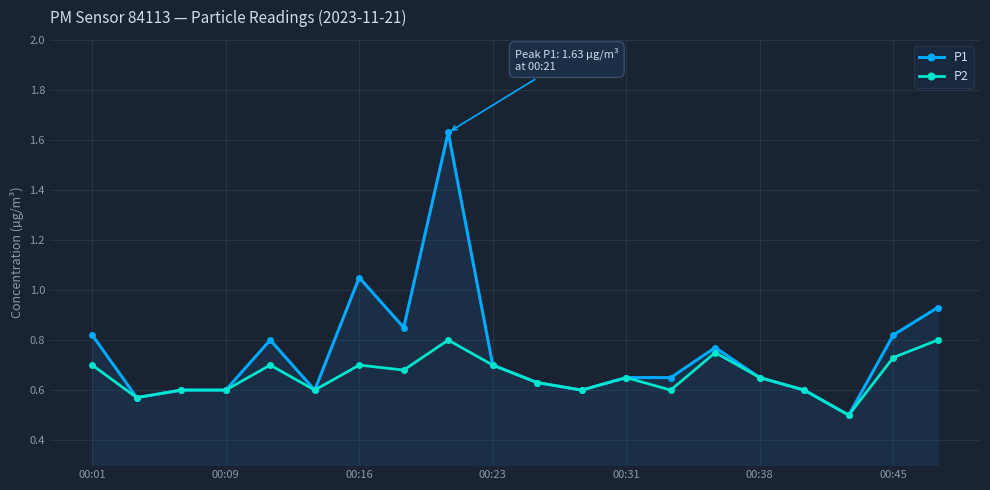

True or false: P1 has more than 0 points higher than both neighbors.

True